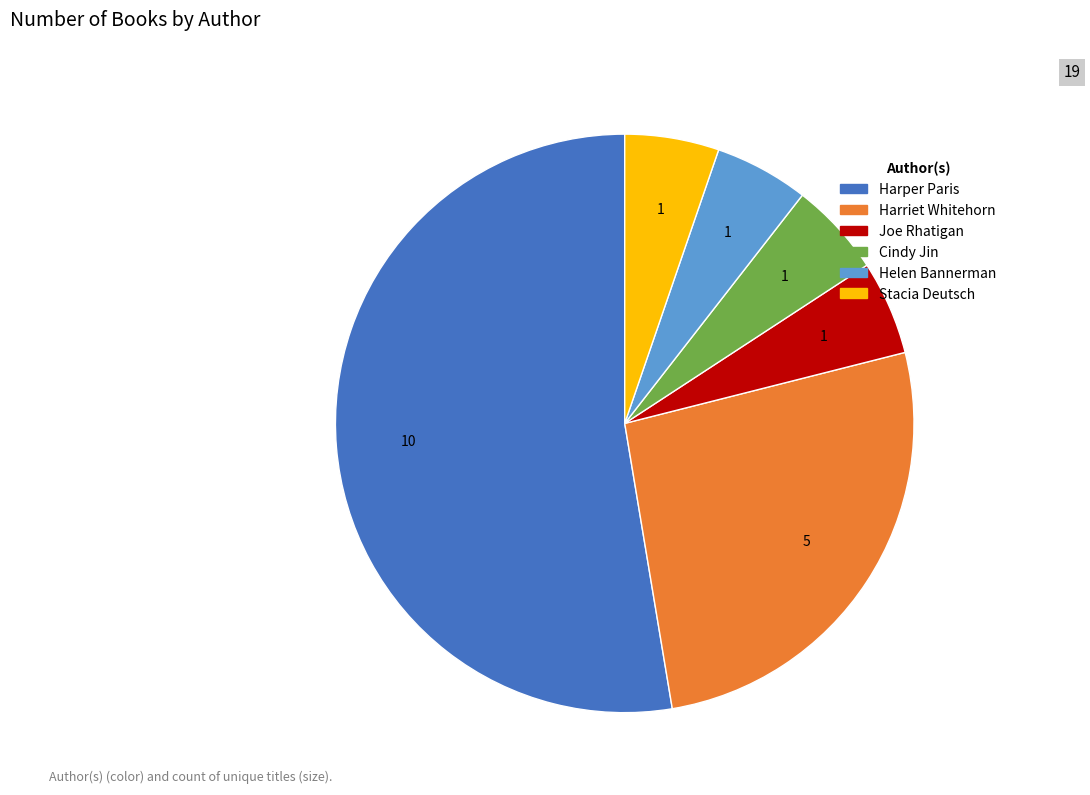

How many slices are in this pie chart?

6